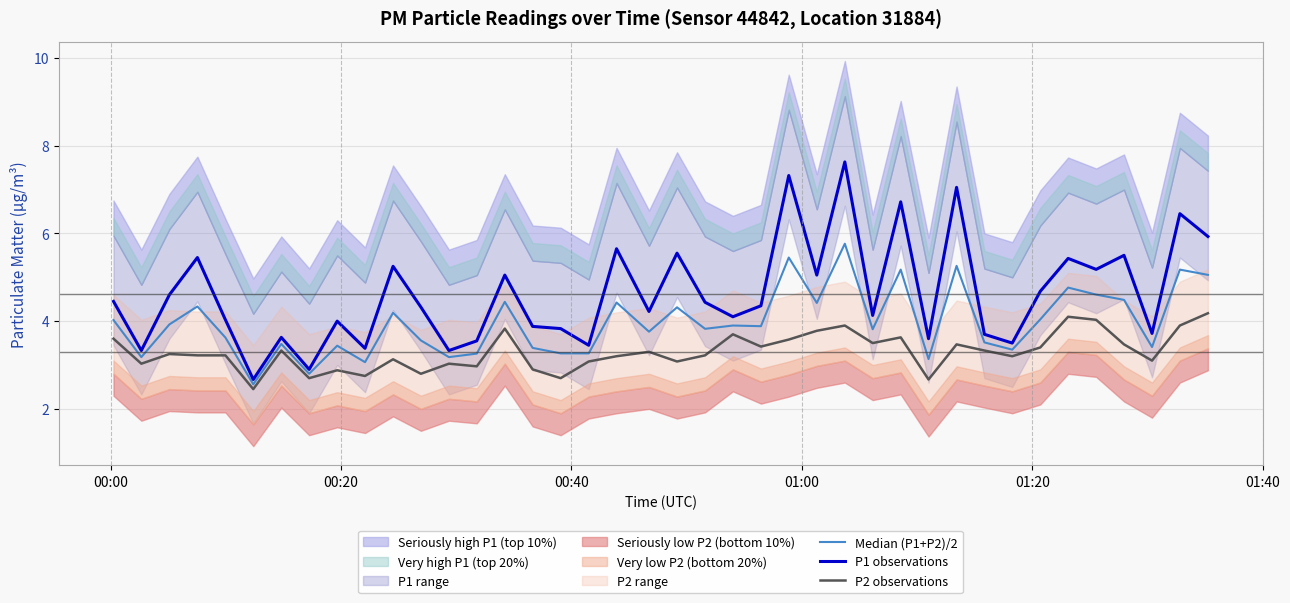

True or false: P2 observations and P1 observations intersect in this chart.

False